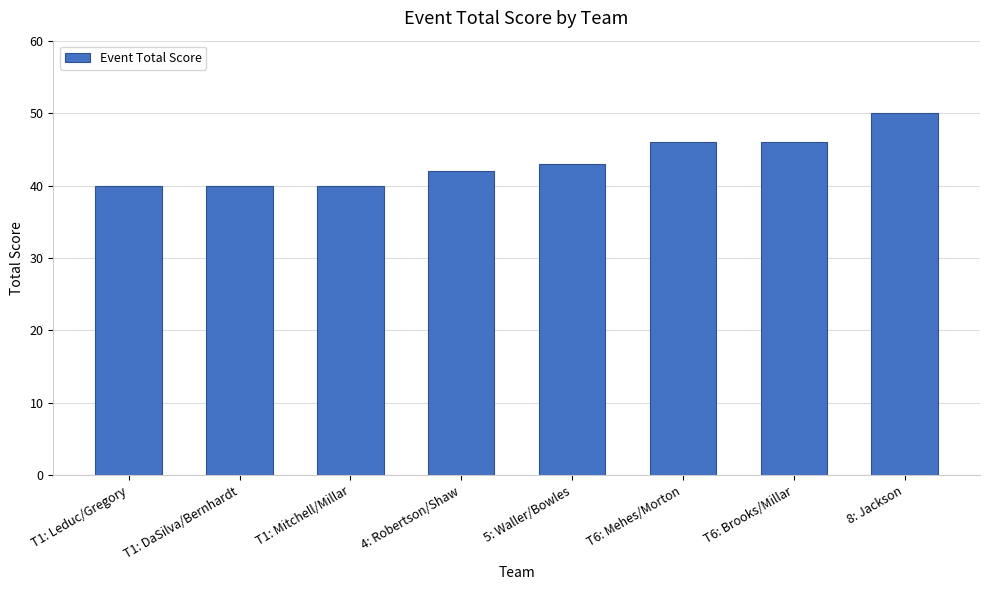

Reading right to left, list all the values displayed in this chart.

50	46	46	43	42	40	40	40